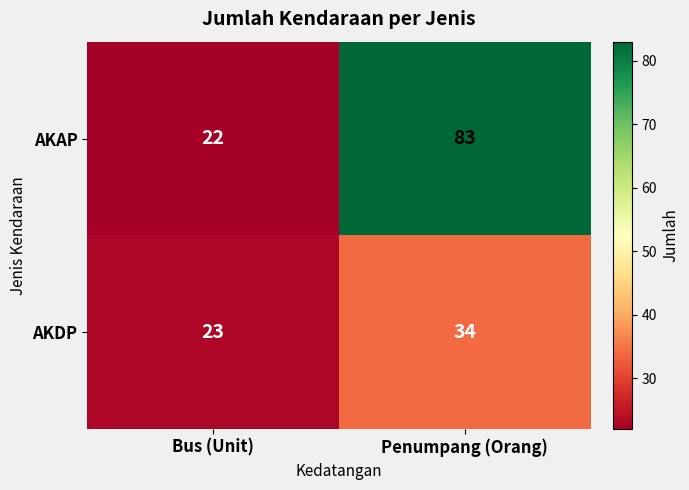

The value of AKAP at Penumpang (Orang) is 83. True or false?

True